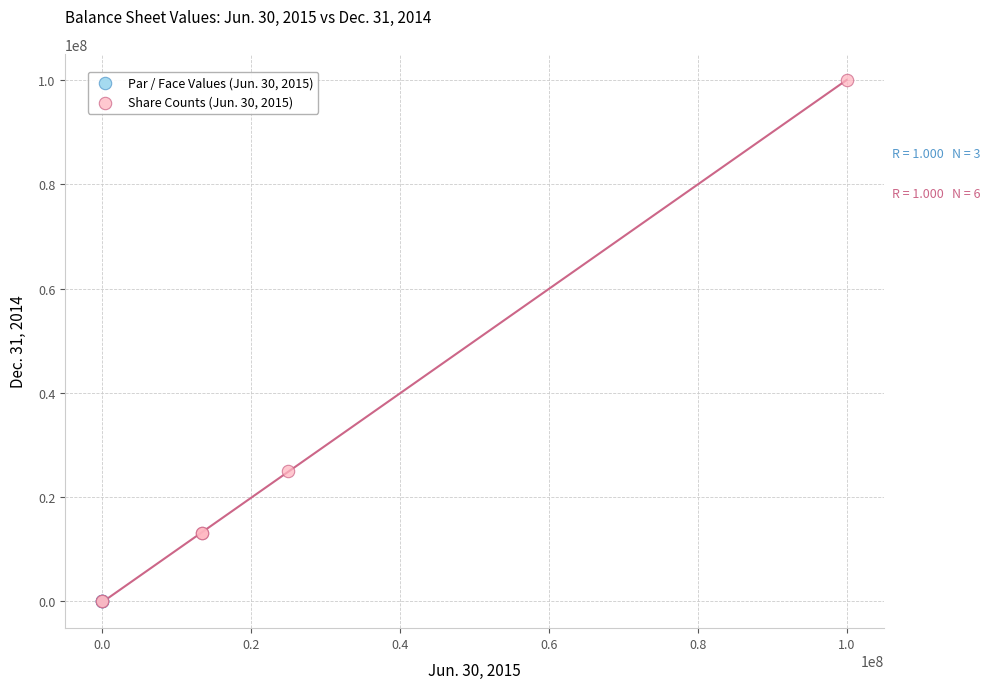

Which series has the largest Y range (max minus min)?

Share Counts (Jun. 30, 2015)